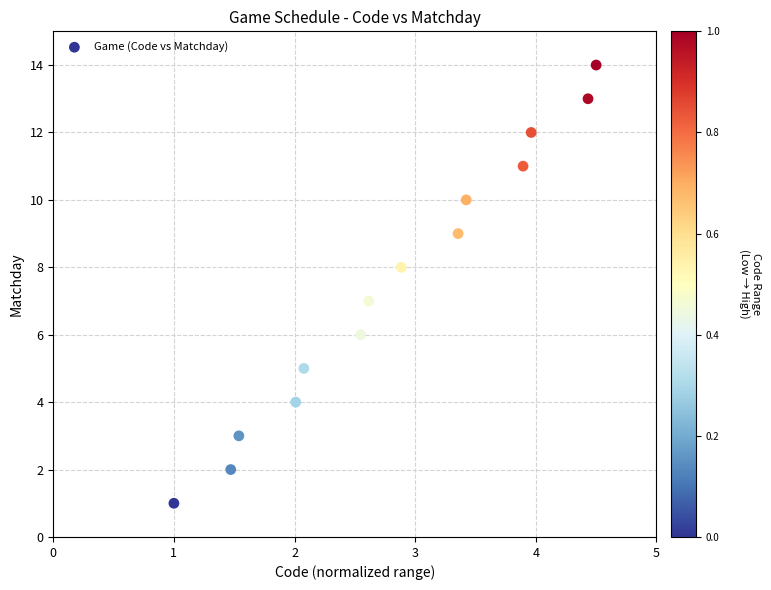

What is the range of Y values (max minus min)?

13